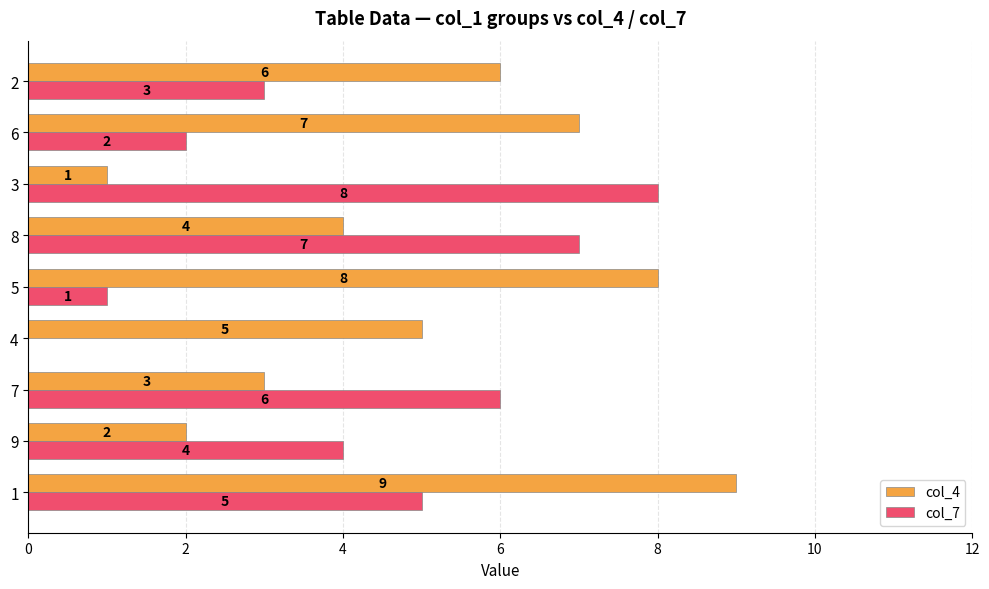

What is the total value across all series at 3?

9